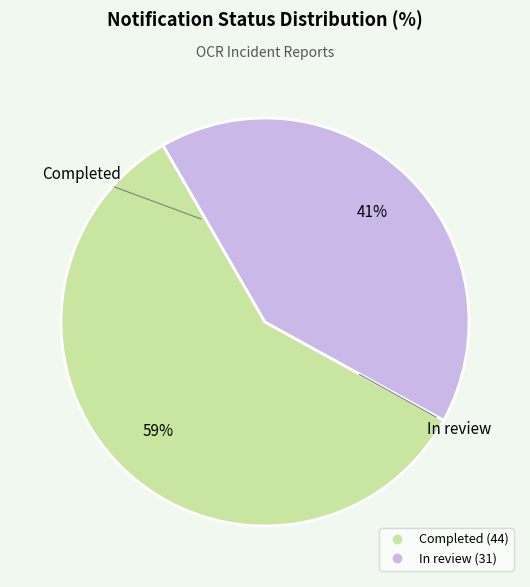

What percentage is the In review slice, to the nearest percent?

41%